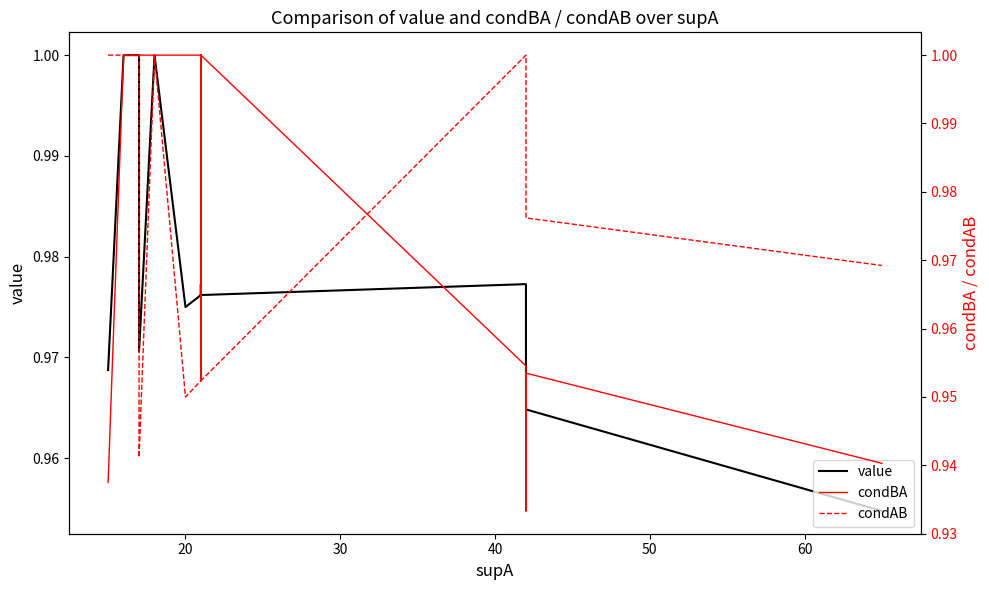

What is the smallest value displayed?

0.9